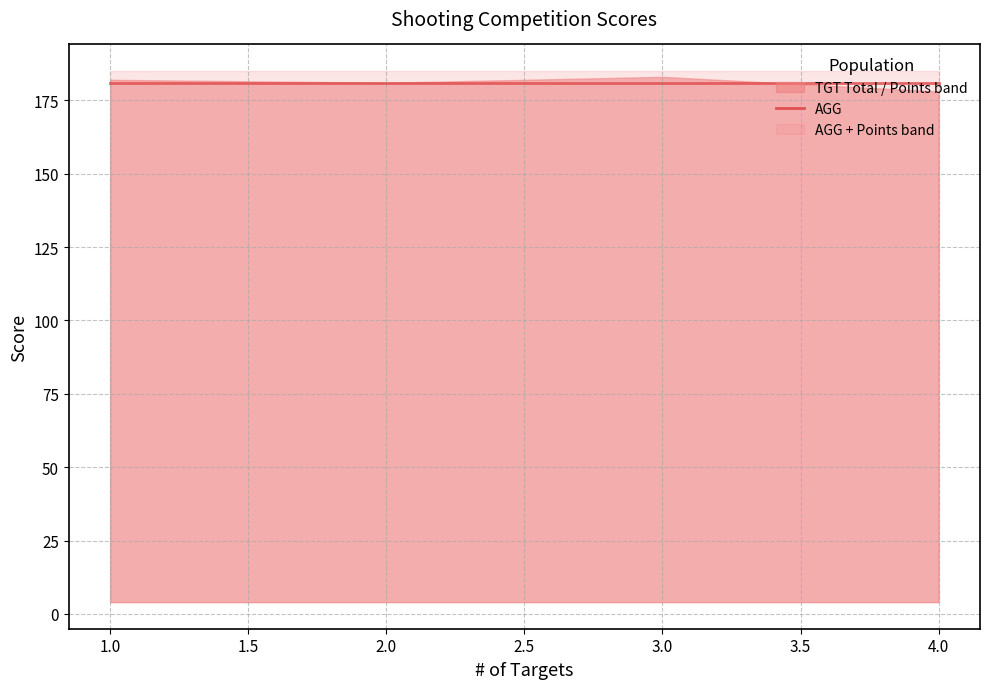

Reading left to right, transcribe all the data shown in this chart.

TGT Total: 1=182	2=181	3=183	4=178
AGG: 1=181	2=181	3=181	4=181
Points: 1=4	2=4	3=4	4=4
AGG + Points: 1=185	2=185	3=185	4=185